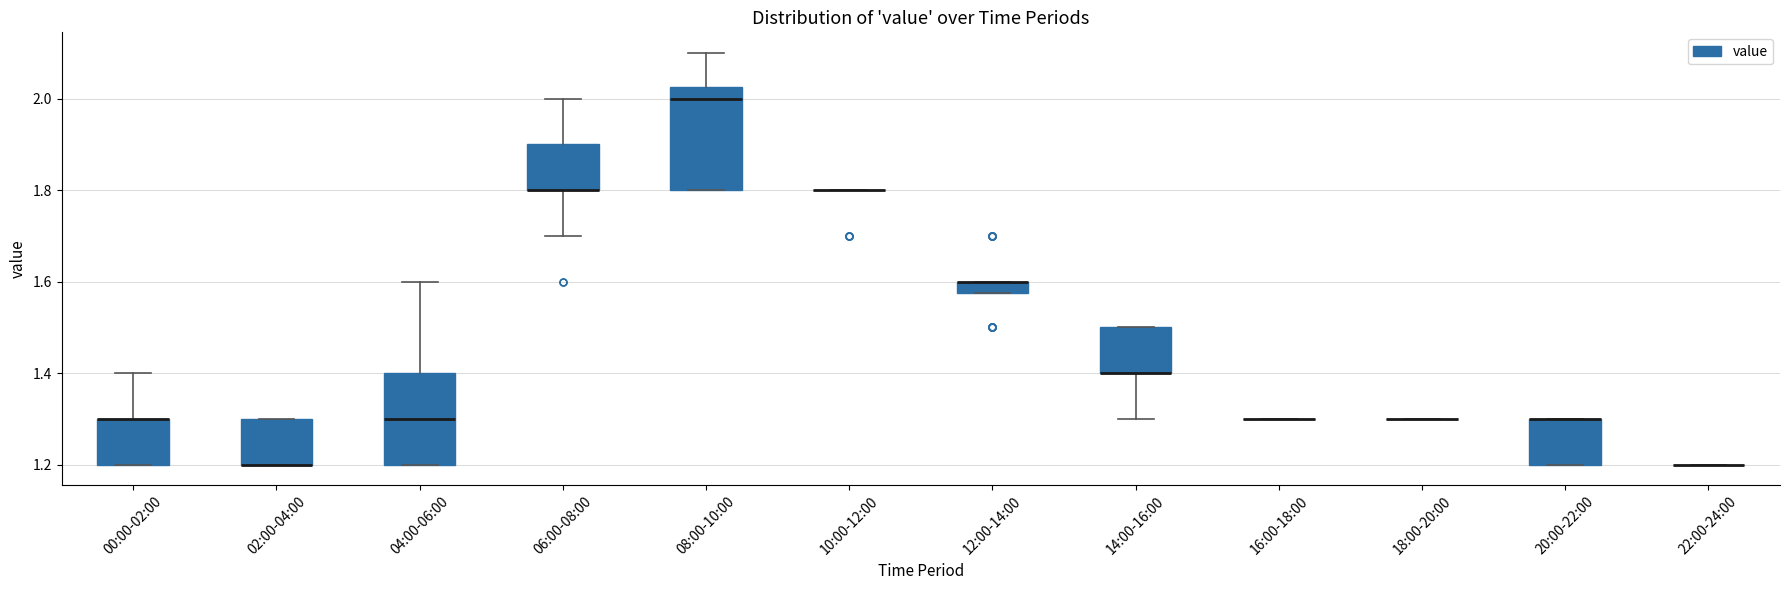

Where is the upper edge of the box for 06:00-08:00 on the y-axis? The values are not printed on the chart, so give them approximately, as read against the axis.

1.90